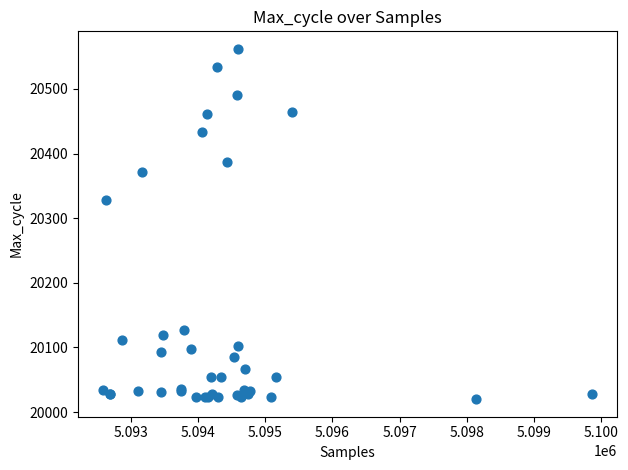

What Y value in the scatter plot is closest to 20291?

20328